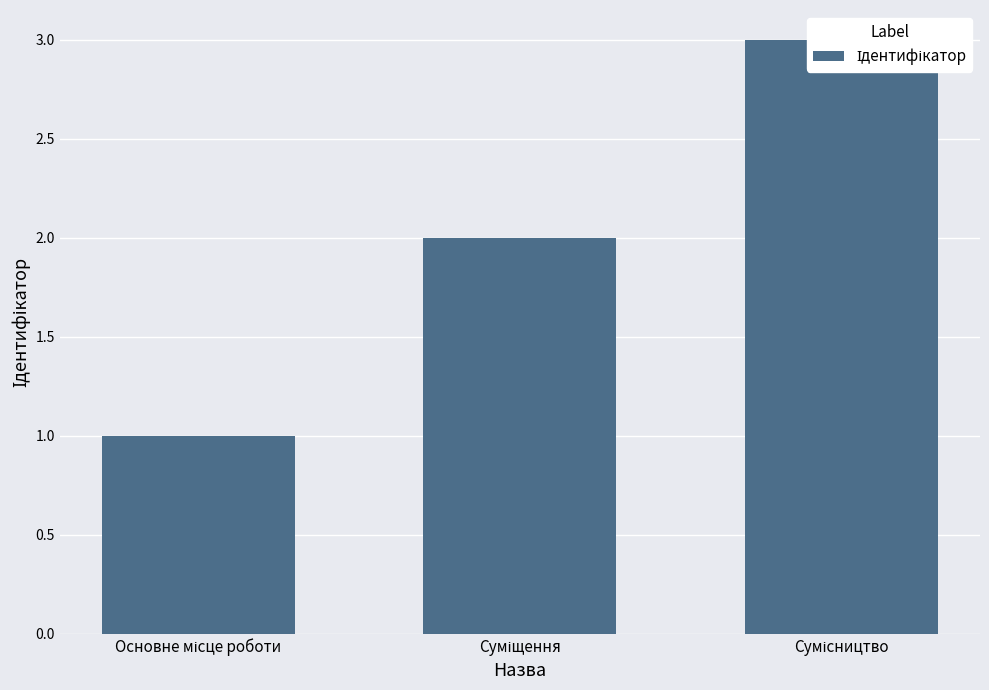

What is the greatest value displayed?

3